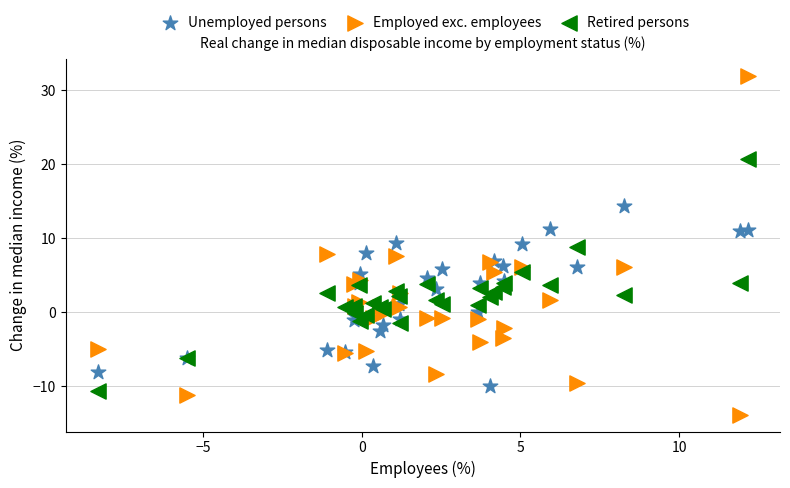

What is the X range (max minus min) for the scatter plot?

20.5